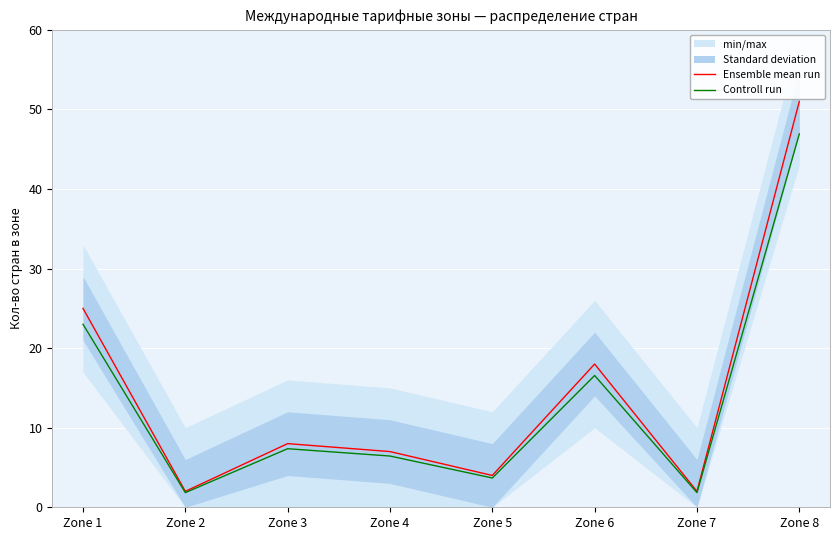

How many values in the Ensemble mean run series exceed 8?

3